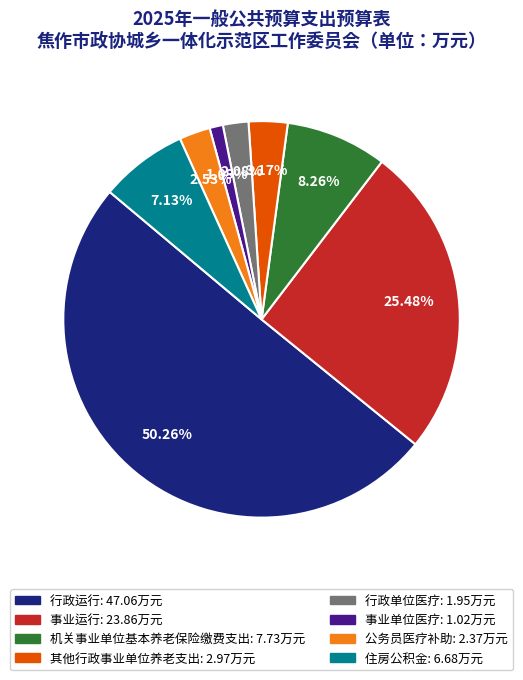

Which category has the smallest portion of the pie?

事业单位医疗